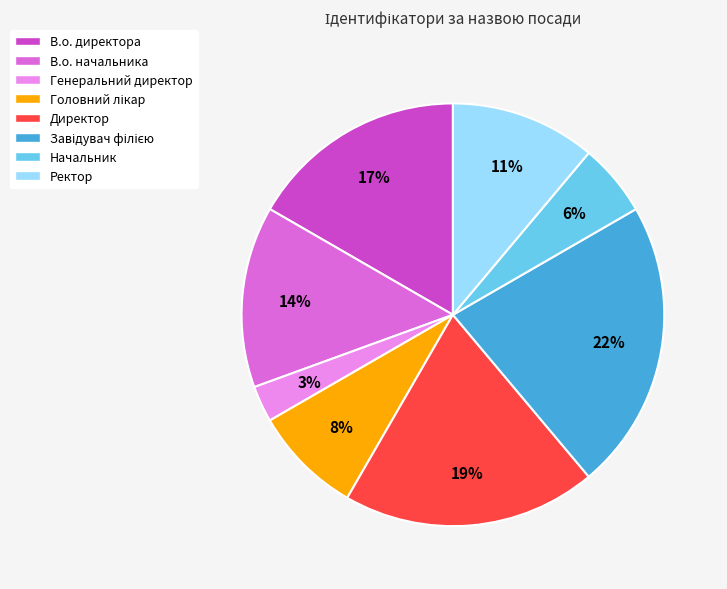

Which has a higher value, Ректор or Начальник?

Ректор